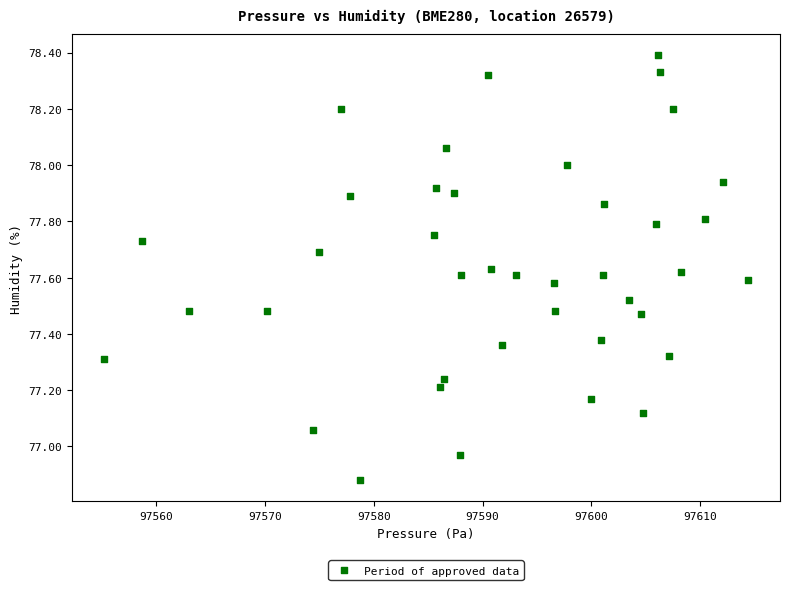

What is the range of X values (max minus min)?

59.2